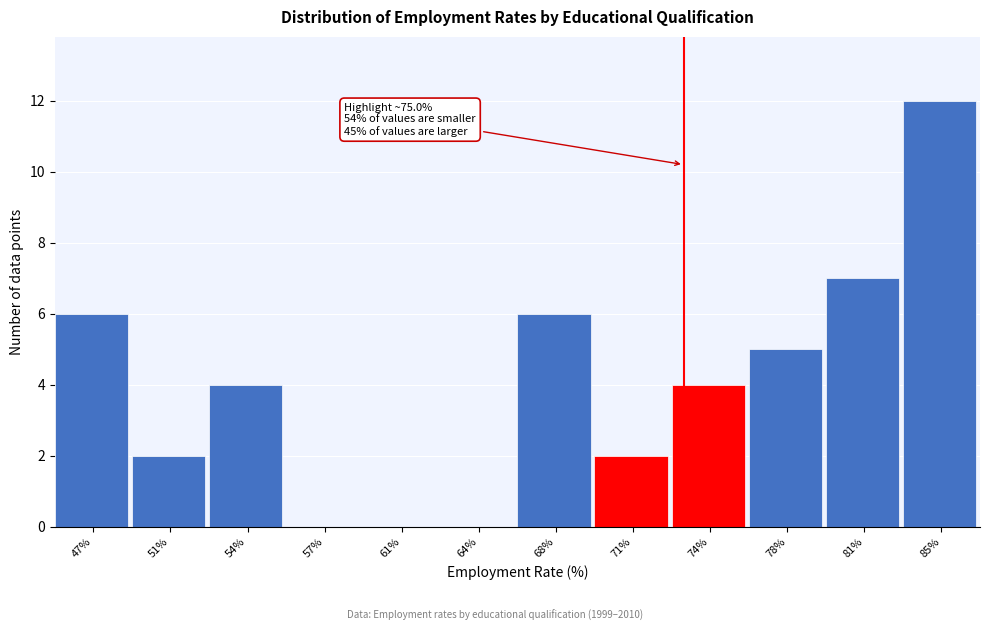

Reading left to right, extract all data points from this chart.

47%=6	51%=2	54%=4	57%=0	61%=0	64%=0	68%=6	71%=2	74%=4	78%=5	81%=7	85%=12